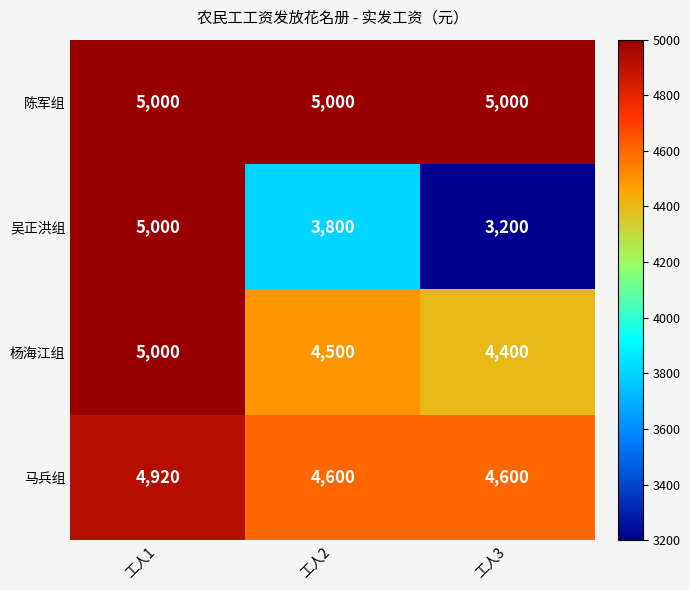

Rank the series at 工人3 from lowest to highest value.

吴正洪组, 杨海江组, 马兵组, 陈军组